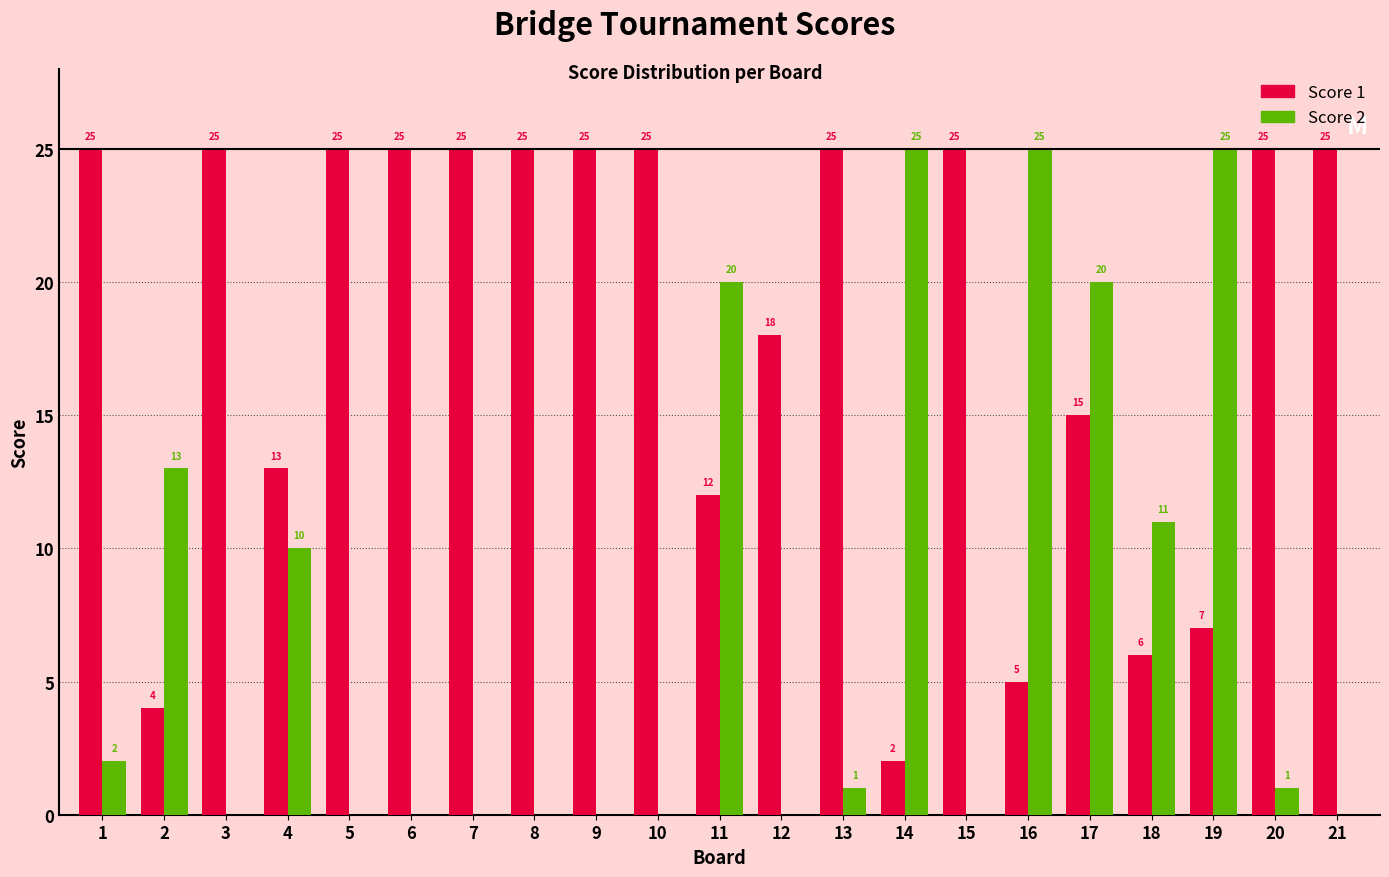

Reading right to left, extract all data points from this chart.

Score 1: 21=25	20=25	19=7	18=6	17=15	16=5	15=25	14=2	13=25	12=18	11=12	10=25	9=25	8=25	7=25	6=25	5=25	4=13	3=25	2=4	1=25
Score 2: 21=0	20=1	19=25	18=11	17=20	16=25	15=0	14=25	13=1	12=0	11=20	10=0	9=0	8=0	7=0	6=0	5=0	4=10	3=0	2=13	1=2